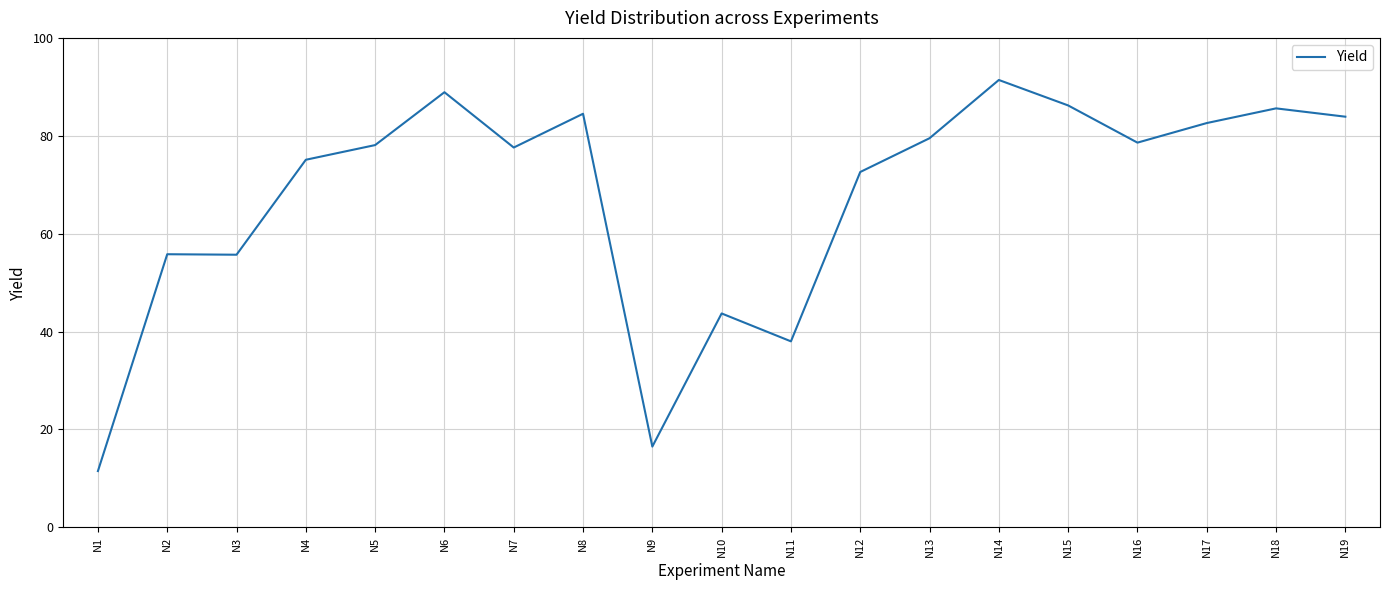

The chart shows a value of 43.7 at N10. True or false?

True